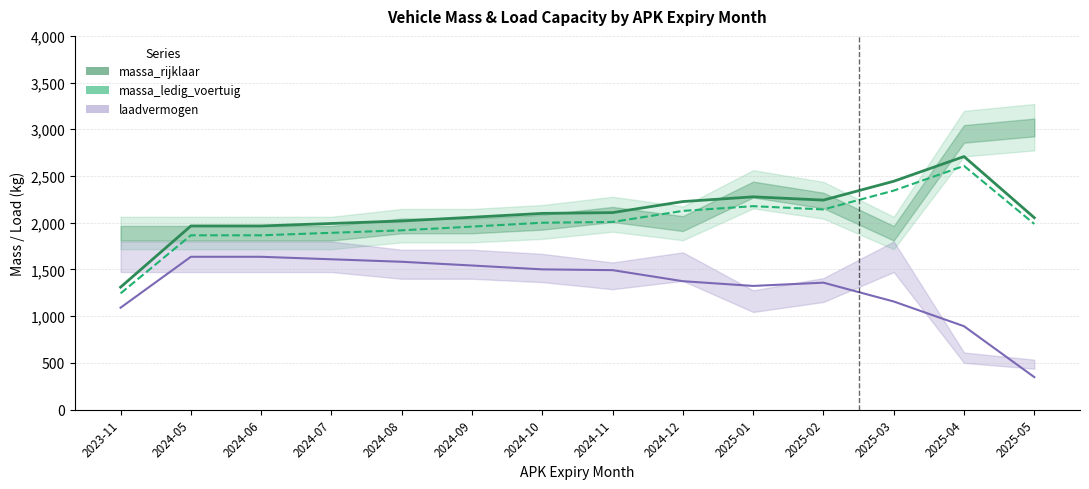

True or false: massa_ledig_voertuig and massa_rijklaar intersect in this chart.

False